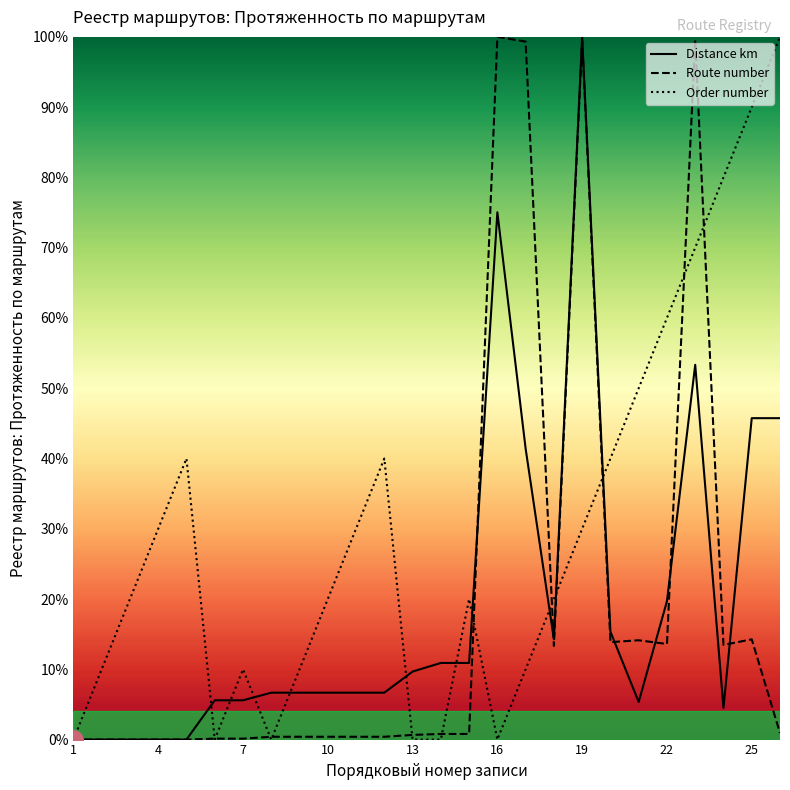

How many interior local valleys does the Order number series have?

3